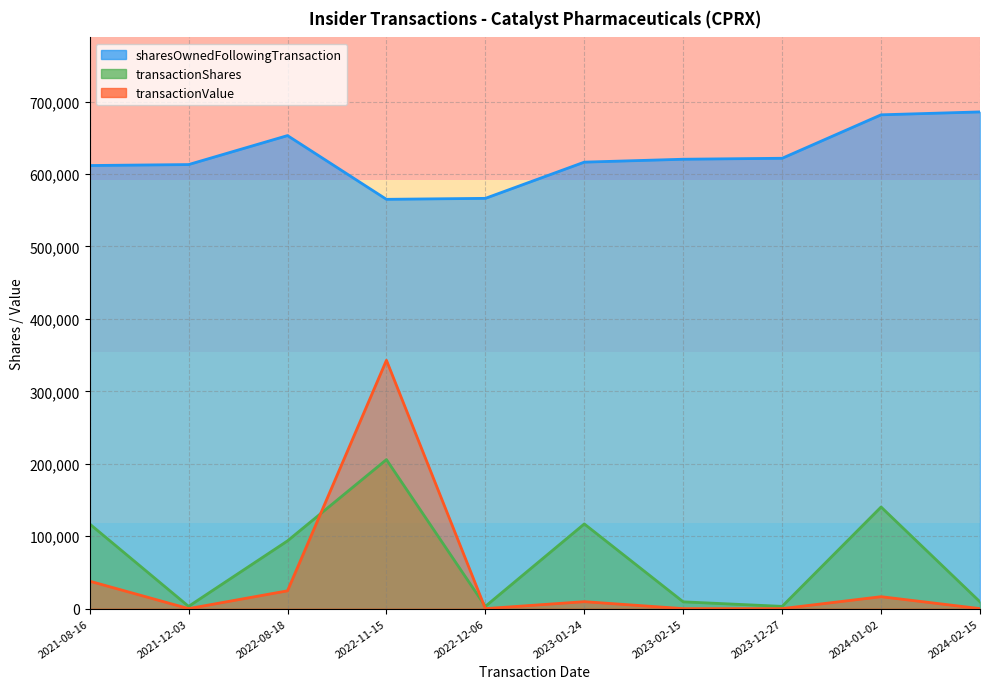

True or false: sharesOwnedFollowingTransaction has more than 0 points higher than both neighbors.

True